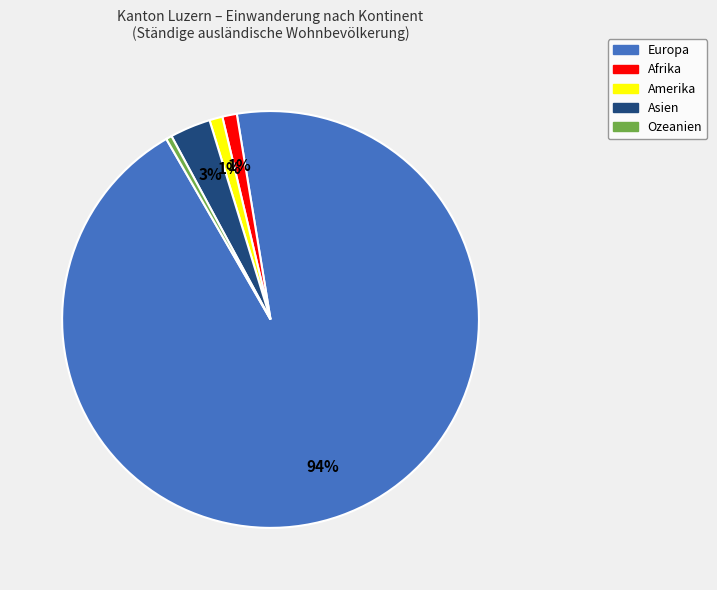

Is there a majority slice in this chart?

Yes